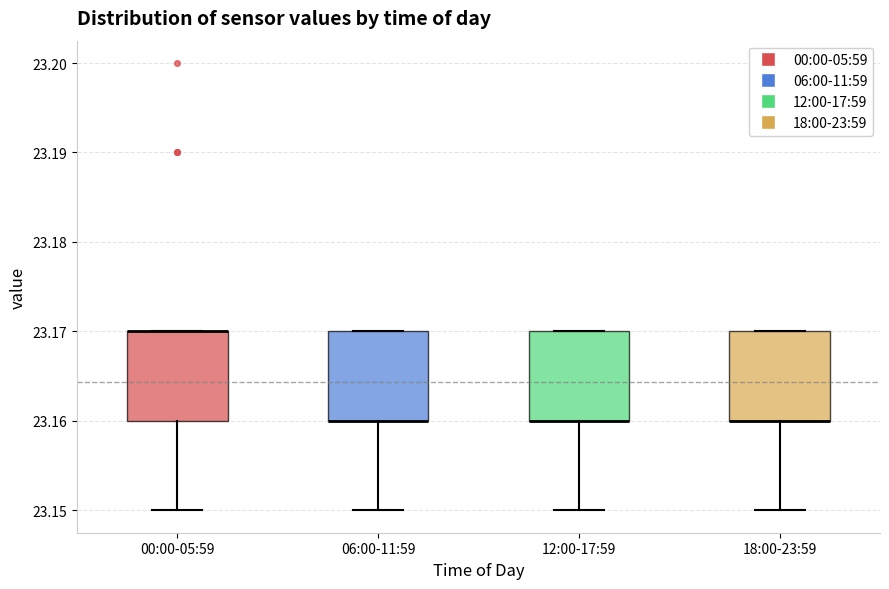

Reading left to right, read every box against the y-axis: the position of its median line, the range the box covers, and the ends of its whiskers. The values are not printed on the chart, so give them approximately, as read against the axis.

00:00-05:59: median 23.17 (drawn on the box's upper edge), box 23.16 to 23.17, whiskers 23.15 to 23.17
06:00-11:59: median 23.16 (drawn on the box's lower edge), box 23.16 to 23.17, whiskers 23.15 to 23.17
12:00-17:59: median 23.16 (drawn on the box's lower edge), box 23.16 to 23.17, whiskers 23.15 to 23.17
18:00-23:59: median 23.16 (drawn on the box's lower edge), box 23.16 to 23.17, whiskers 23.15 to 23.17